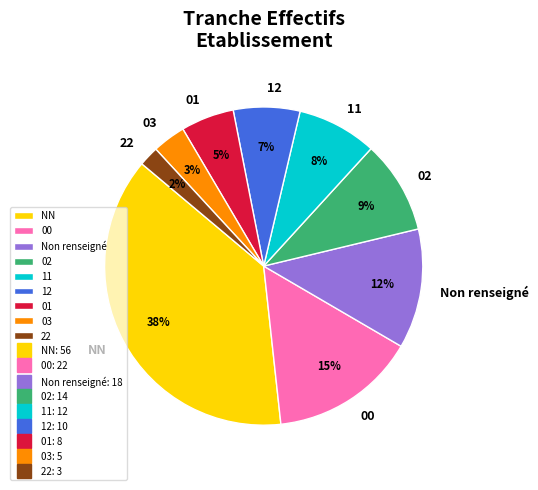

How many segments does this pie chart have?

9